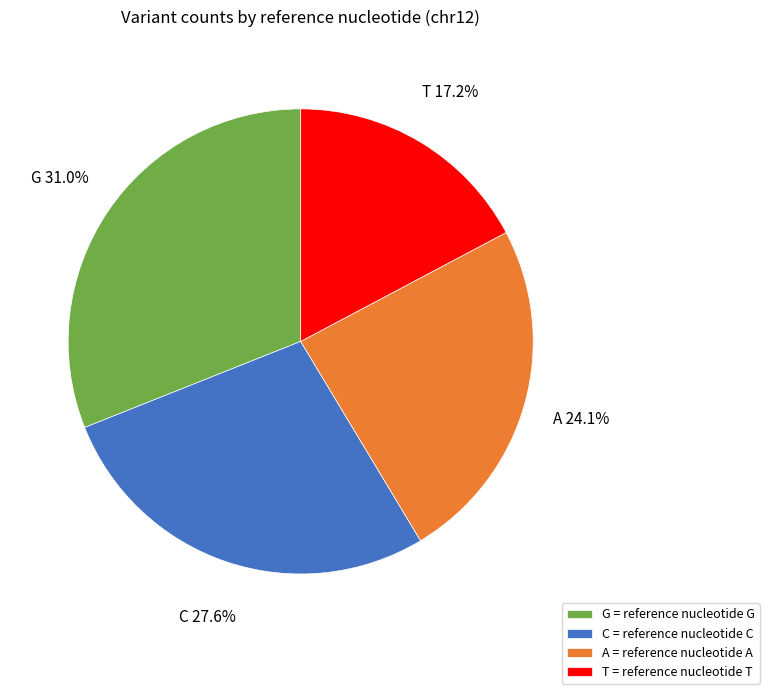

Does G represent more than half of the total?

No